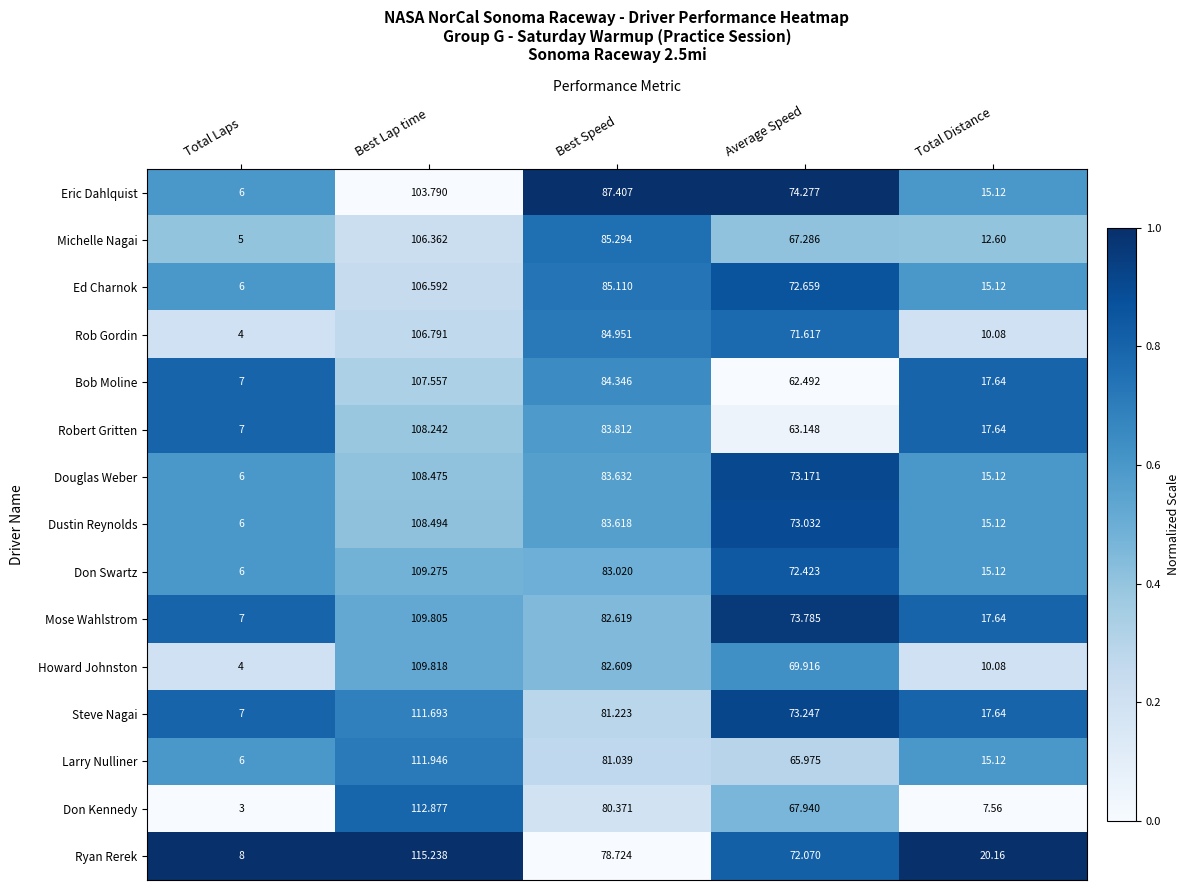

How many categories are shown in the chart?

5